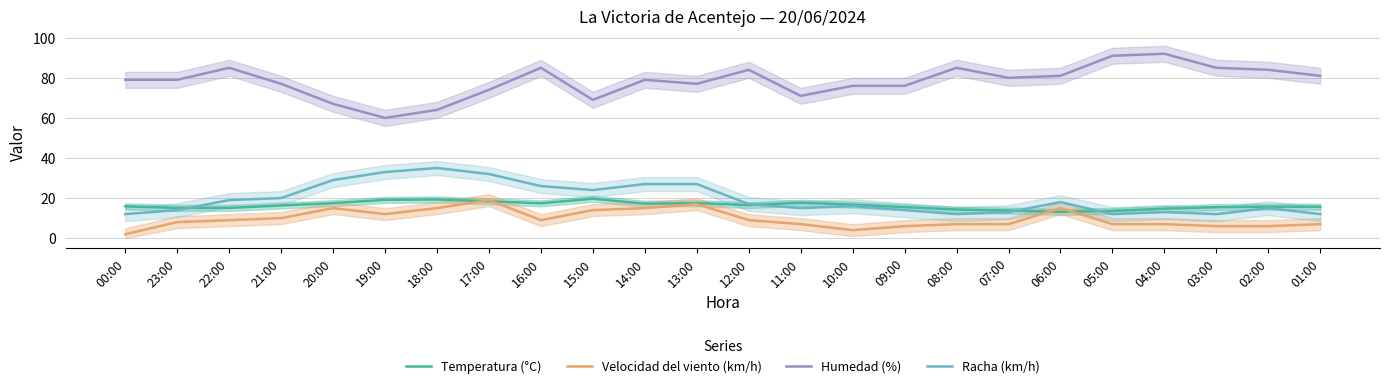

What is the average value of the Humedad (%) series?

78.4